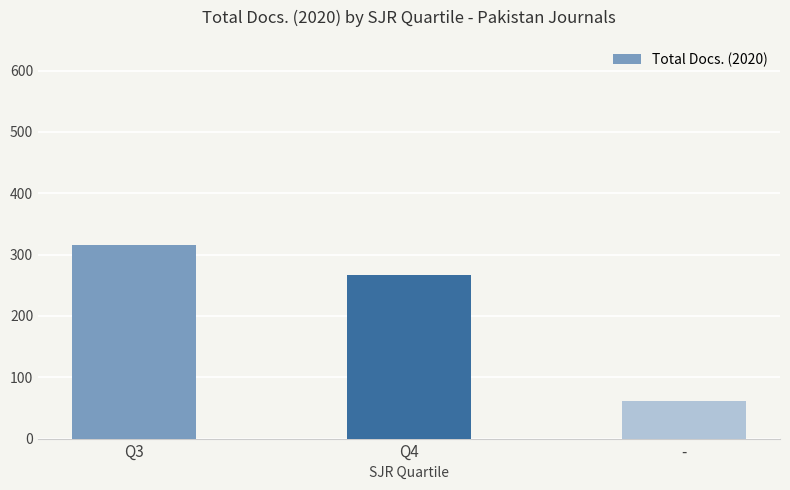

Which label corresponds to the smallest value in the chart?

-